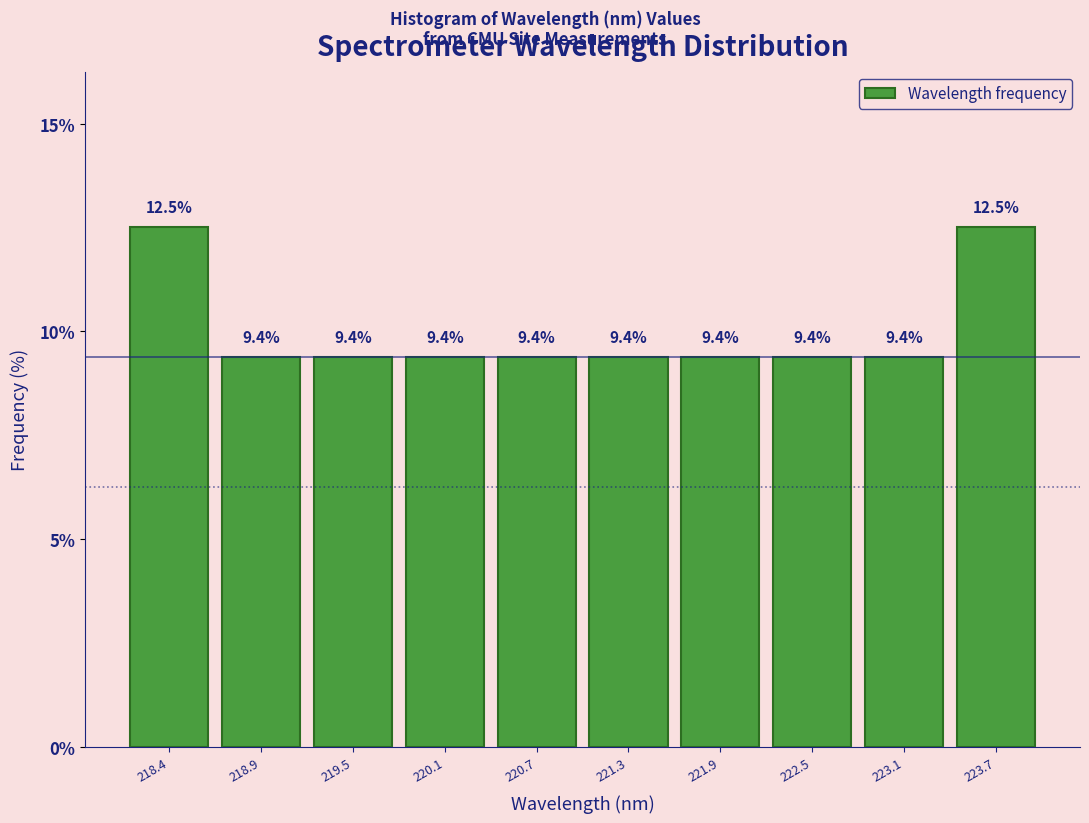

Reading left to right, list every bar in this chart as the range it spans on the x-axis followed by its height. The bar edges are not printed on the chart, so give them approximately, as read against the axis.

218.1 to 218.7: 12.5
218.7 to 219.2: 9.4
219.2 to 219.8: 9.4
219.8 to 220.4: 9.4
220.4 to 221.0: 9.4
221.0 to 221.6: 9.4
221.6 to 222.2: 9.4
222.2 to 222.8: 9.4
222.8 to 223.4: 9.4
223.4 to 224.0: 12.5